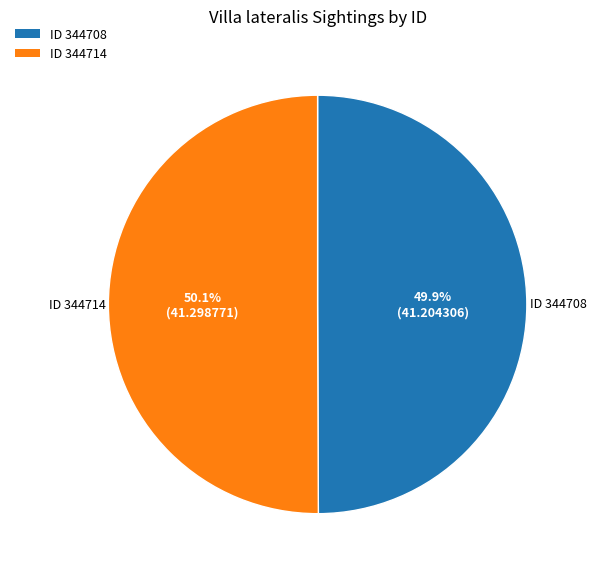

Is there any slice that represents more than half of the pie?

Yes